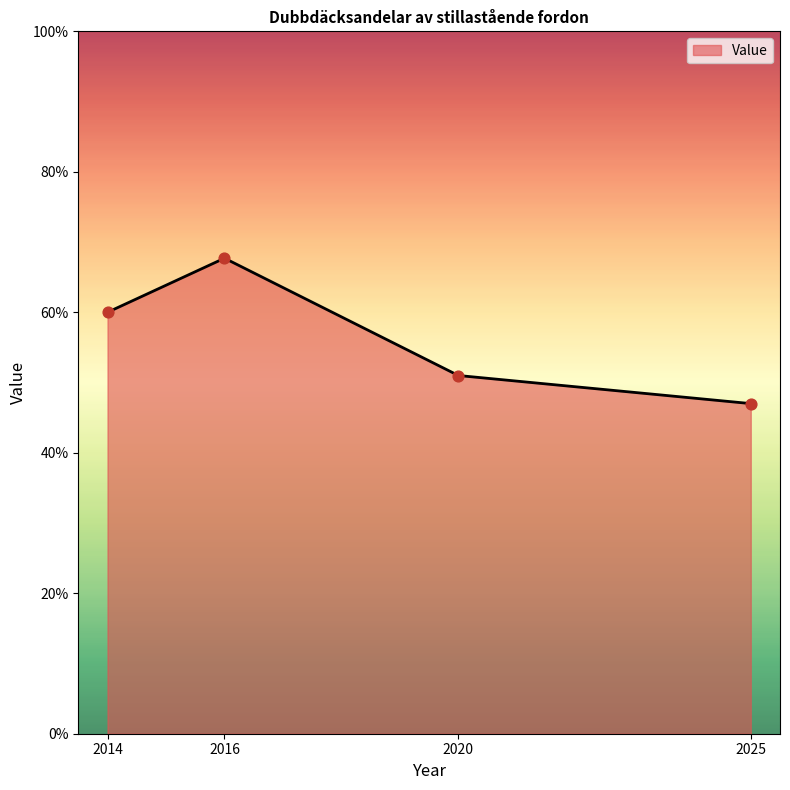

What is the change in value from 2016 to 2025?

-20.7